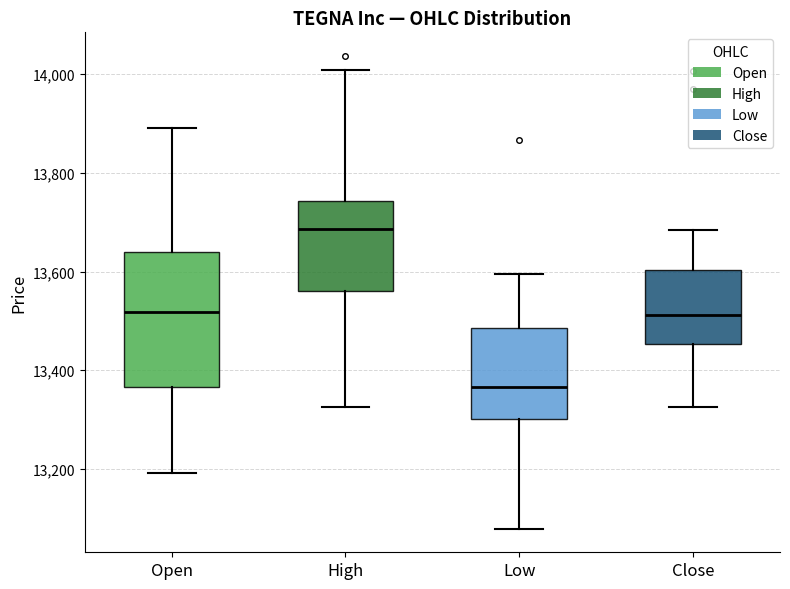

Which box has the highest median line?

High